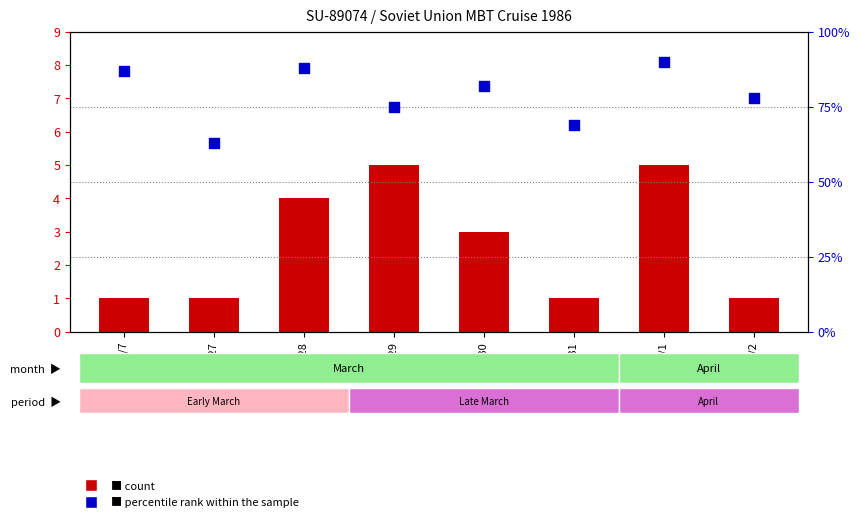

At how many categories does at least one series exceed 6?

8